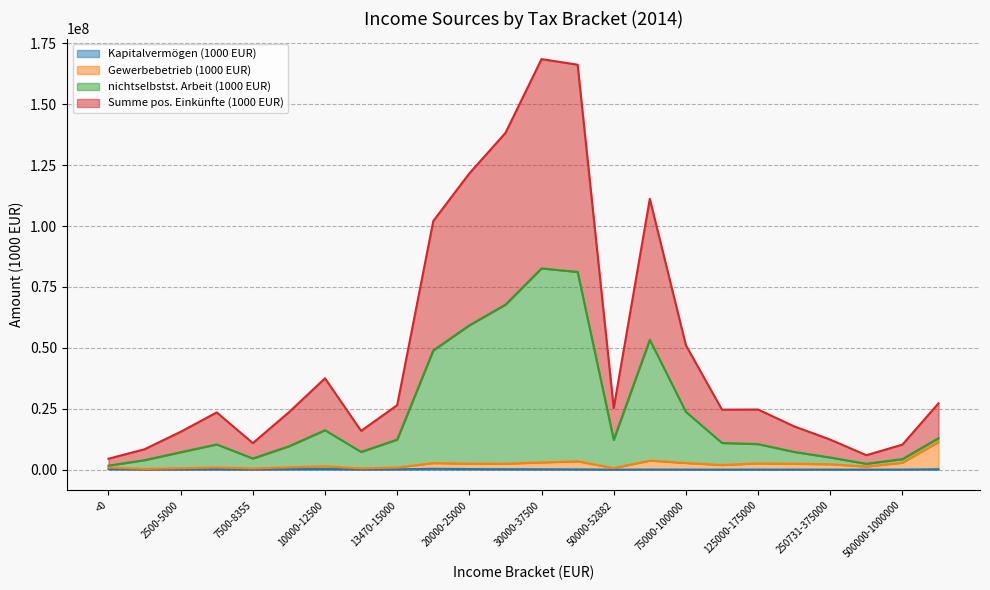

What is the total value across all series at 175000-250731?

27543319